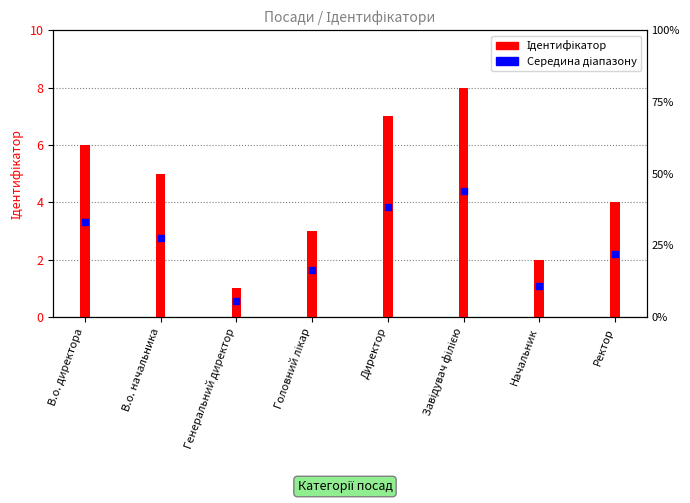

At which category is the sum across all series the highest?

Завідувач філією